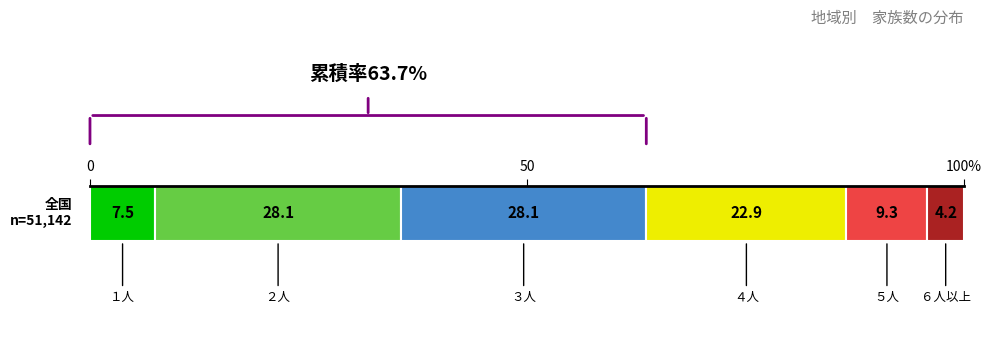

The ６人以上 series shows 180 at 近畿. True or false?

False